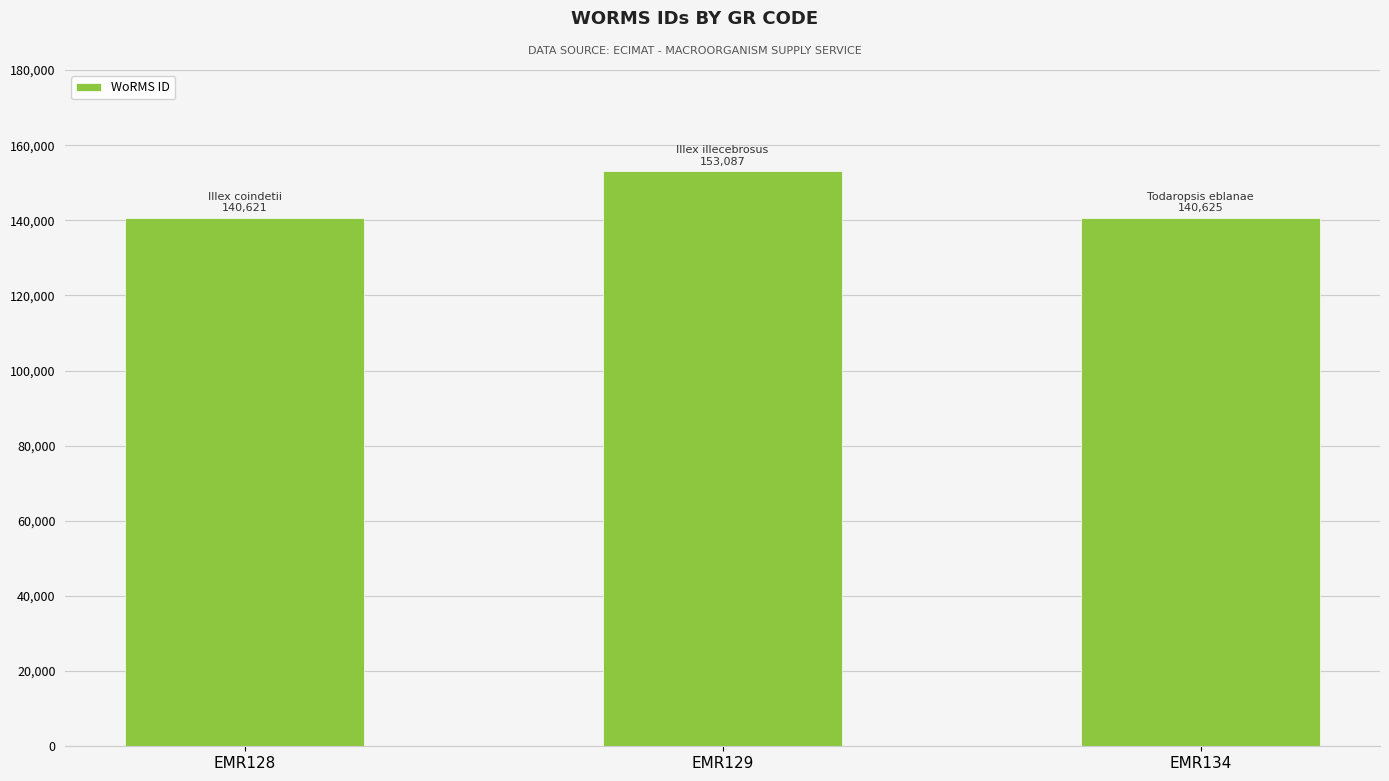

How many series are shown in this chart?

1